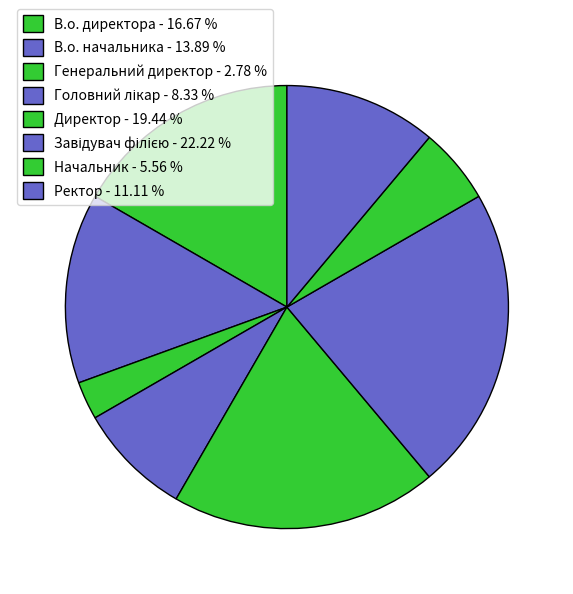

To the nearest percent, what is the average slice percentage?

12%